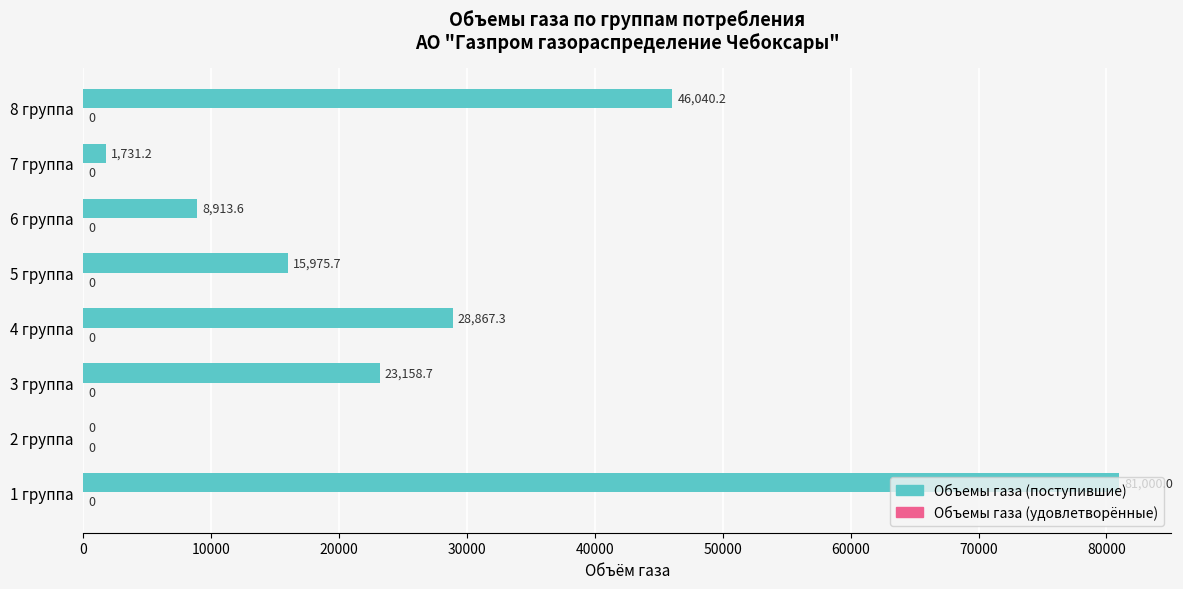

What is the sum of the values at 1 группа and 2 группа?

81000.0